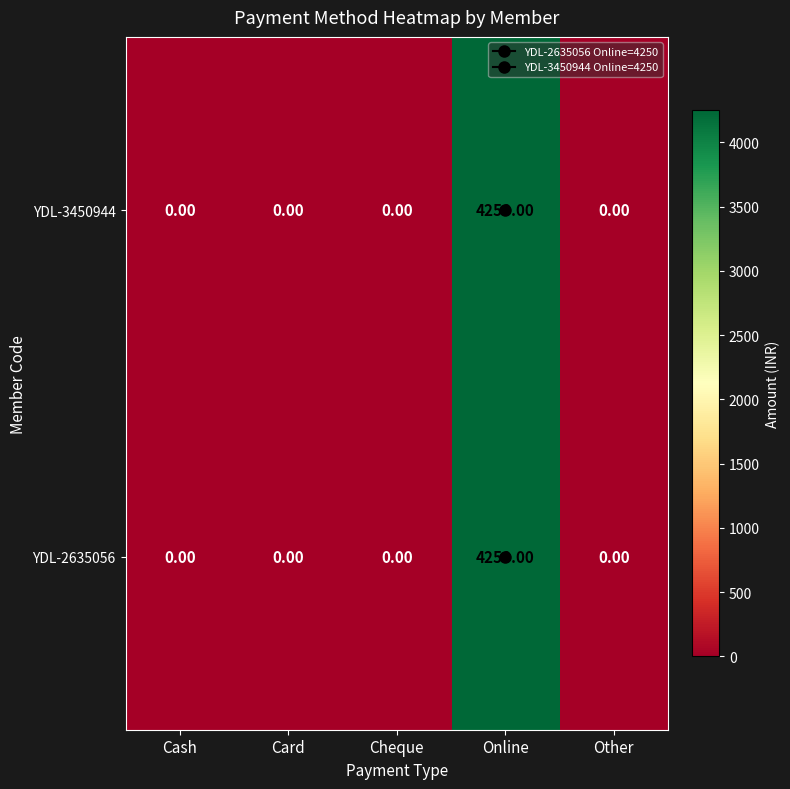

What is the average value of the YDL-3450944 series?

850